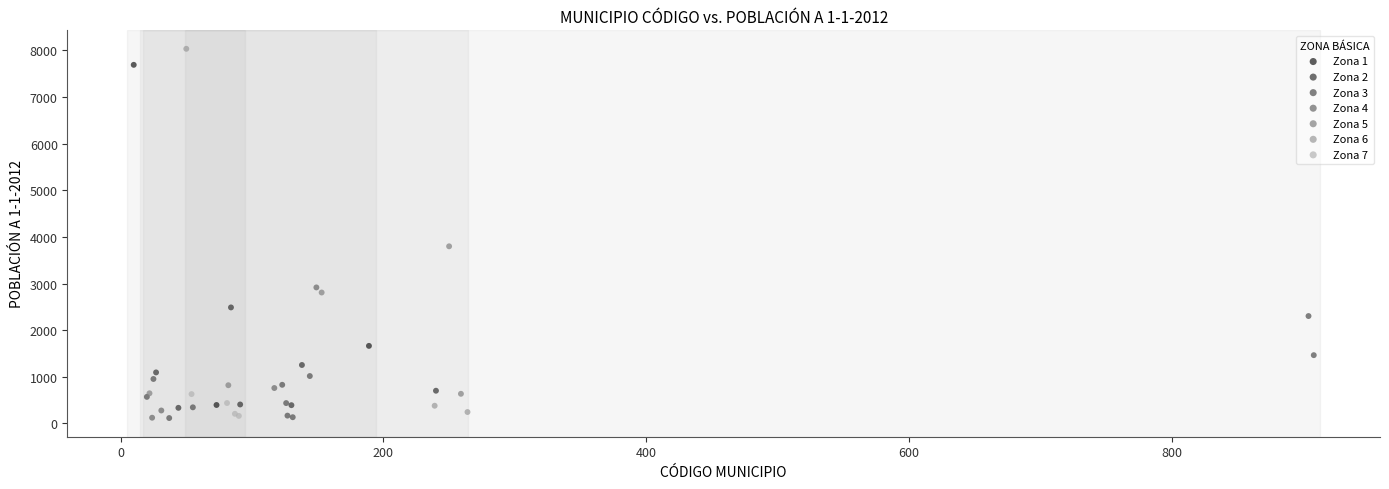

Which series has the widest spread of Y values?

Zona 6